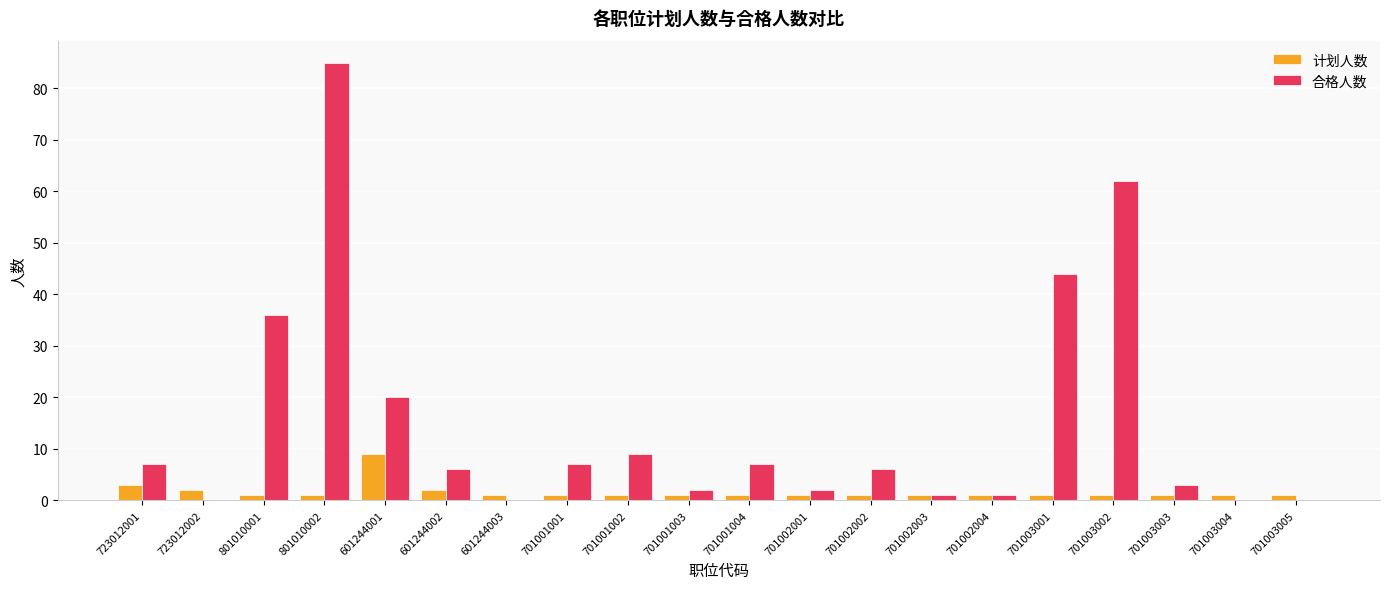

The 合格人数 series shows 20 at 601244001. True or false?

True